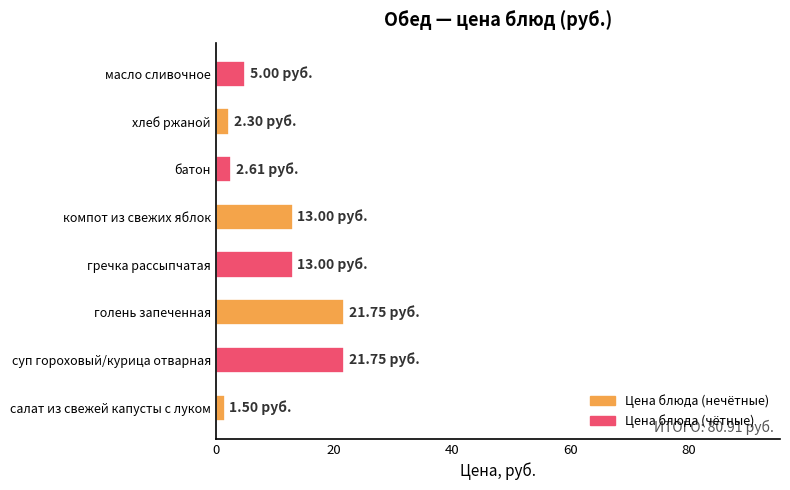

What is the sum of all values?

80.9